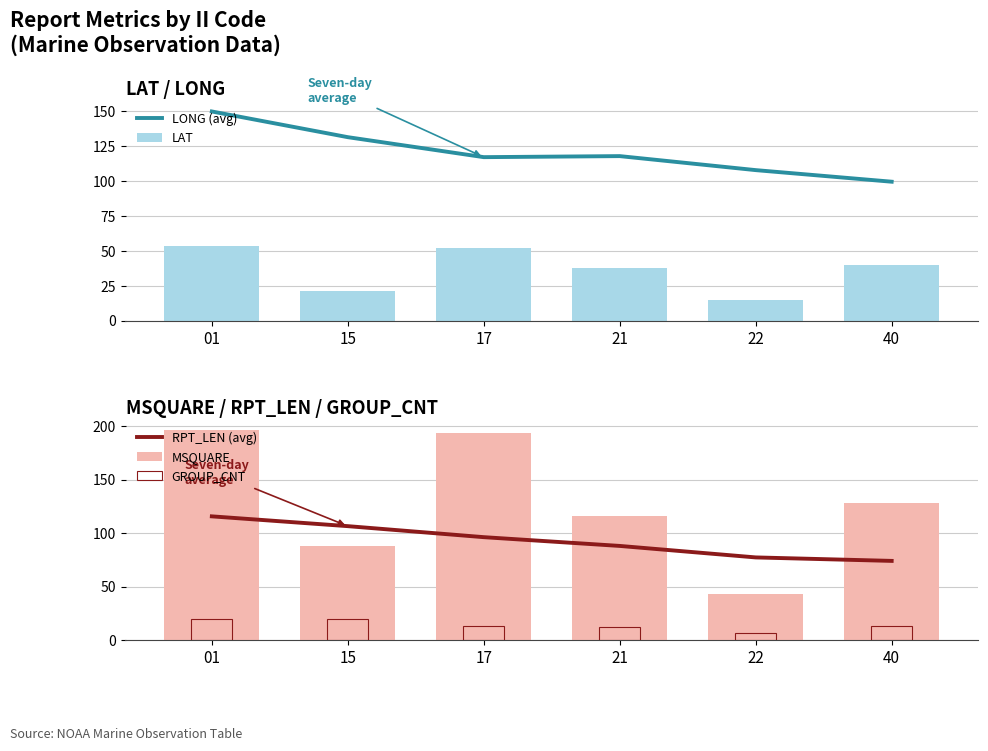

Rank the categories by LONG (avg) value from lowest to highest.

40, 22, 17, 21, 15, 01